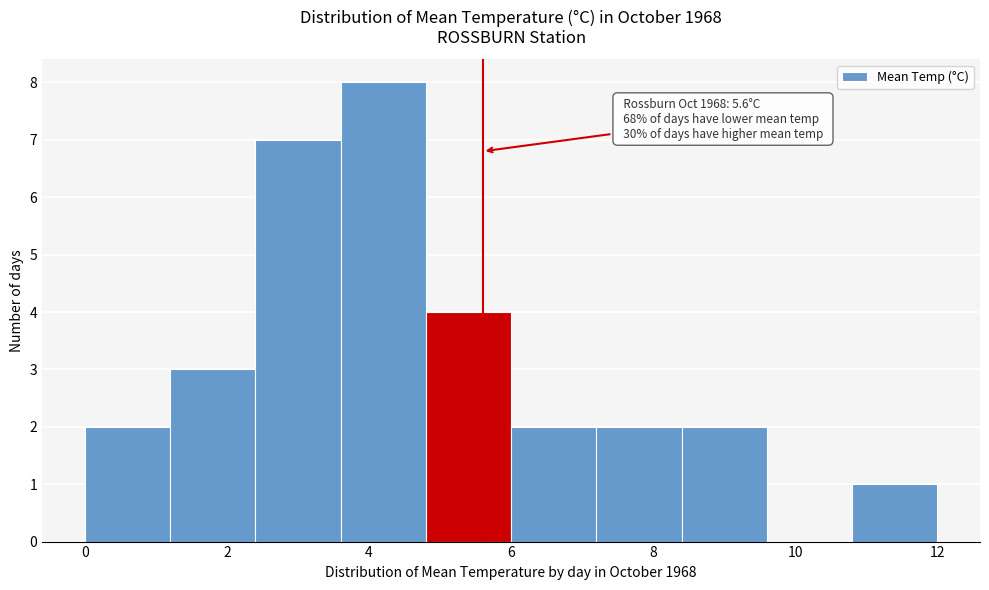

Which range on the x-axis has the tallest bar?

3.6 to 4.8